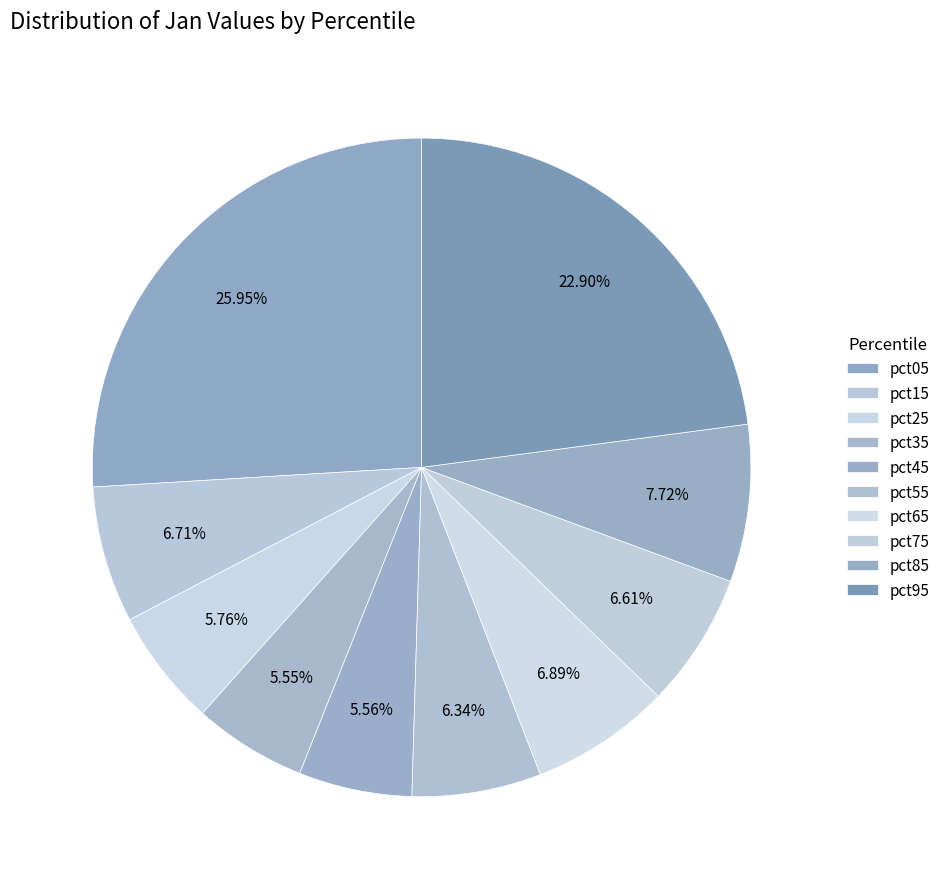

Rank the categories by value from highest to lowest.

pct05, pct95, pct85, pct65, pct15, pct75, pct55, pct25, pct45, pct35